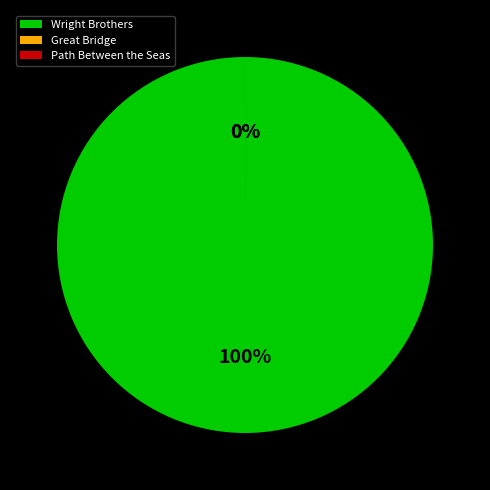

What is the largest slice in the pie chart?

Wright Brothers